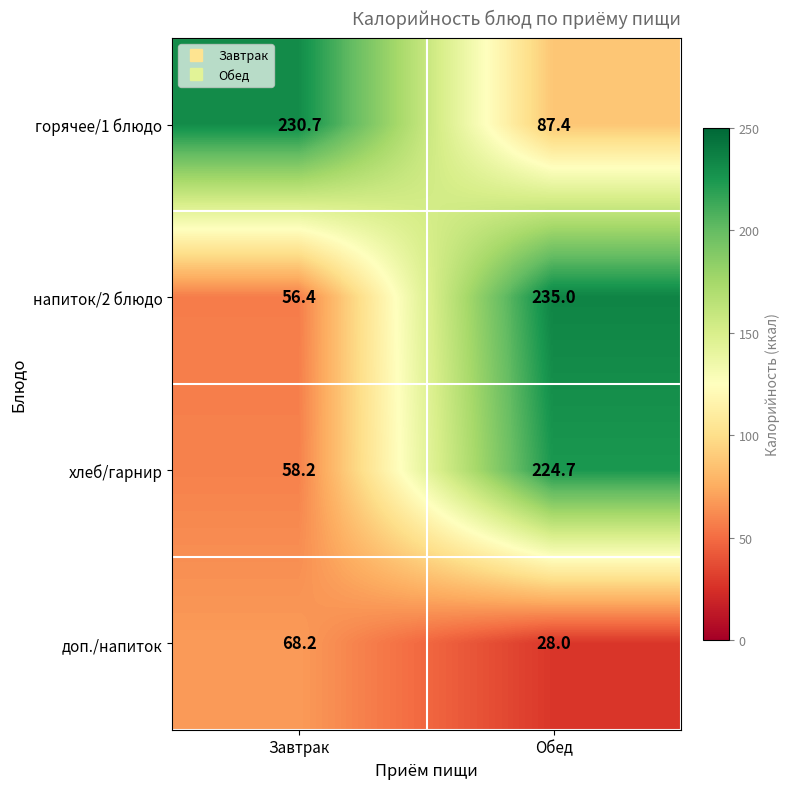

The value of доп./напиток at Завтрак is 68.2. True or false?

True